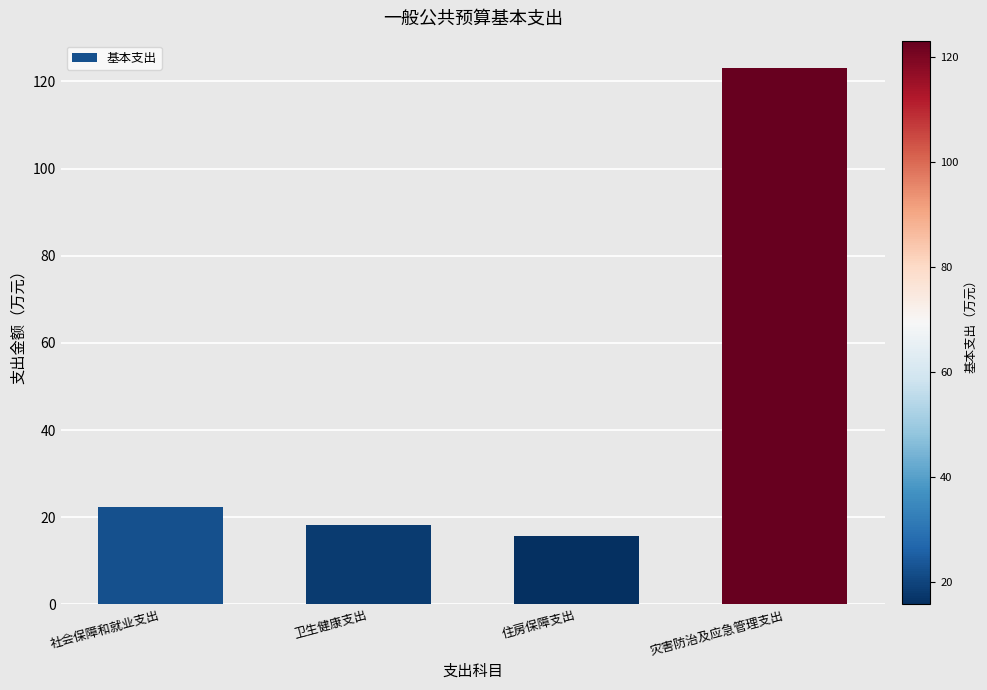

Approximately how many times larger is the value at 住房保障支出 compared to 灾害防治及应急管理支出?

0.1